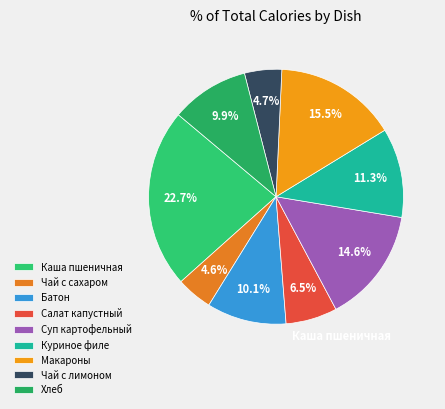

How many segments does this pie chart have?

9